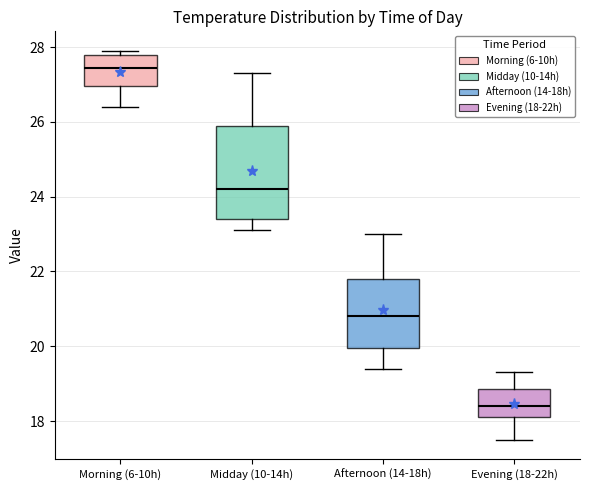

Reading left to right, read every box against the y-axis: the position of its median line, the range the box covers, and the ends of its whiskers. The values are not printed on the chart, so give them approximately, as read against the axis.

Morning (6-10h): median 27.4, box 27.0 to 27.8, whiskers 26.4 to 28.0
Midday (10-14h): median 24.2, box 23.4 to 26.0, whiskers 23.2 to 27.4
Afternoon (14-18h): median 20.8, box 20.0 to 21.8, whiskers 19.4 to 23.0
Evening (18-22h): median 18.4, box 18.2 to 18.8, whiskers 17.6 to 19.4